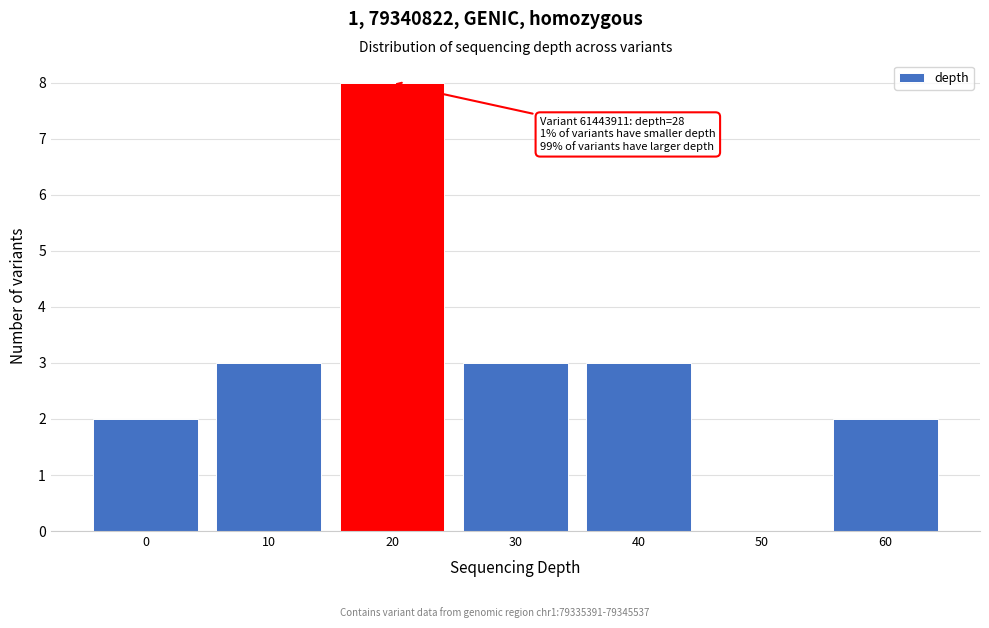

Reading left to right, extract all data points from this chart.

0=2	10=3	20=8	30=3	40=3	50=0	60=2